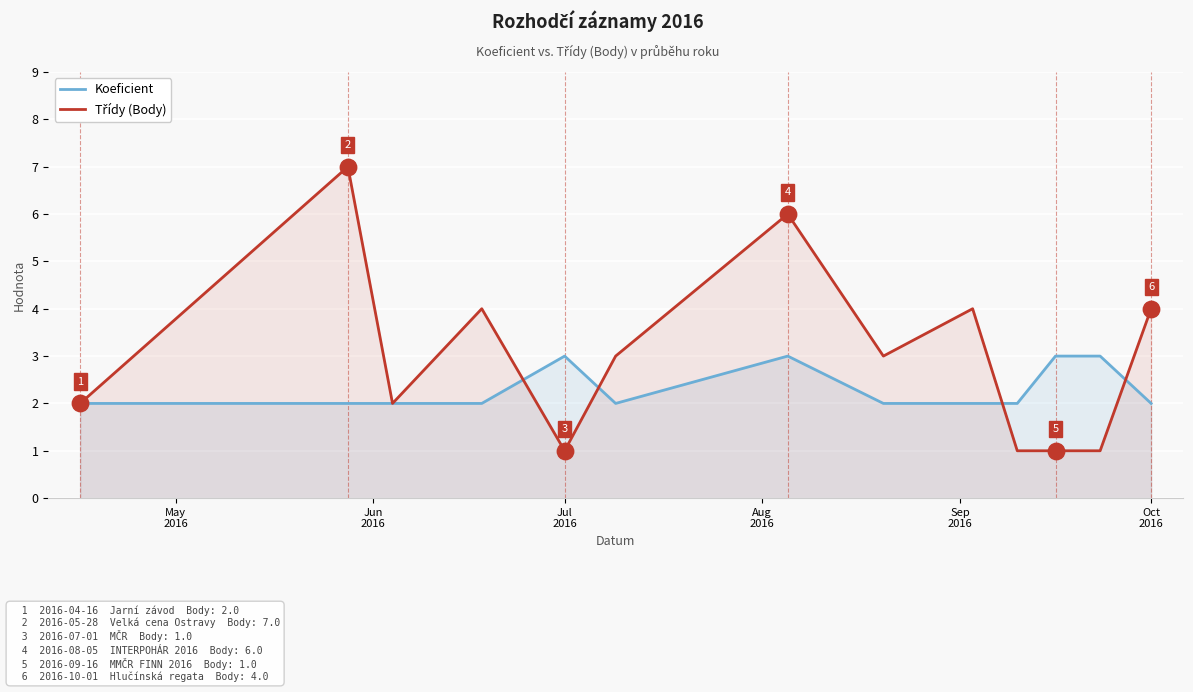

Which series has the widest spread of Y values?

Třídy (Body)